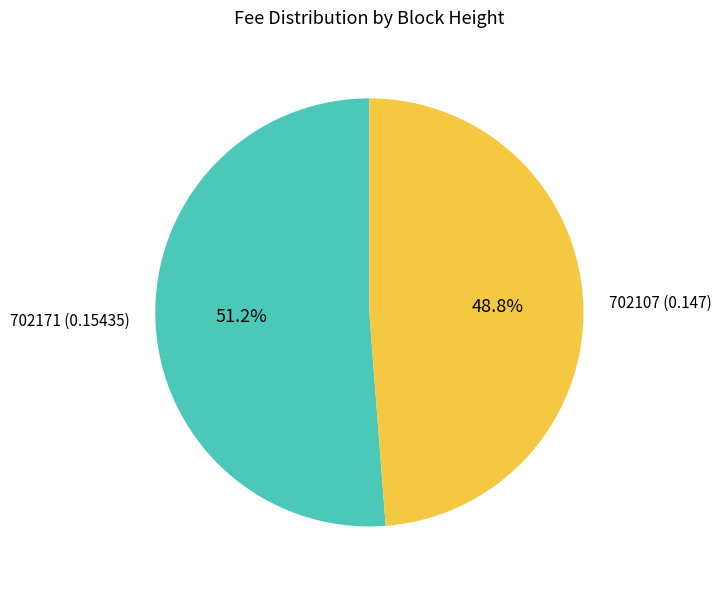

Count the number of slices in the pie.

2